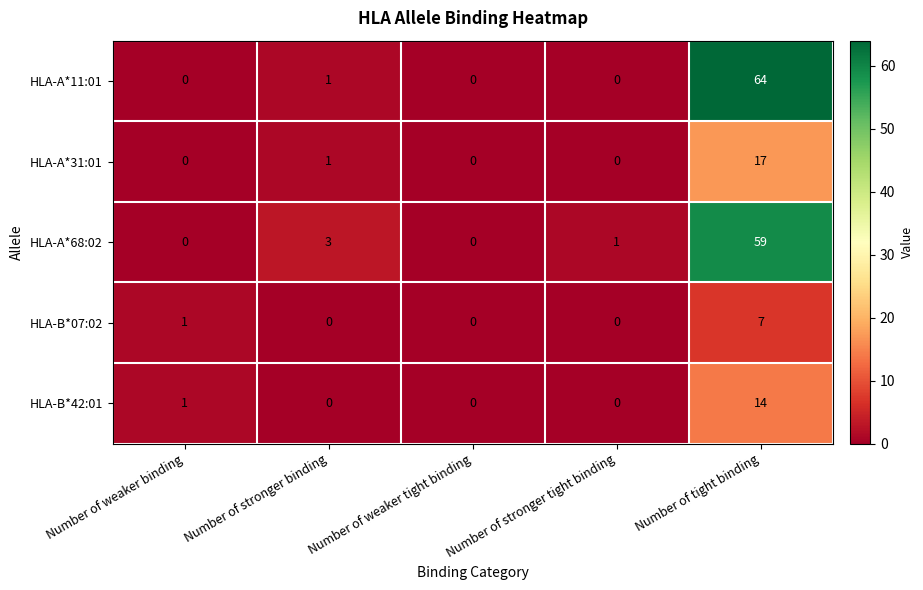

At which category is the sum across all series the highest?

Number of tight binding